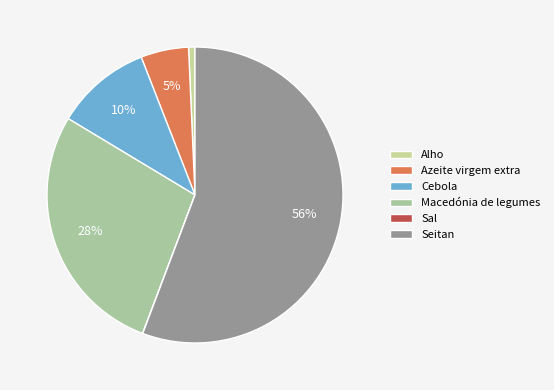

Which category has the biggest portion of the pie?

Seitan